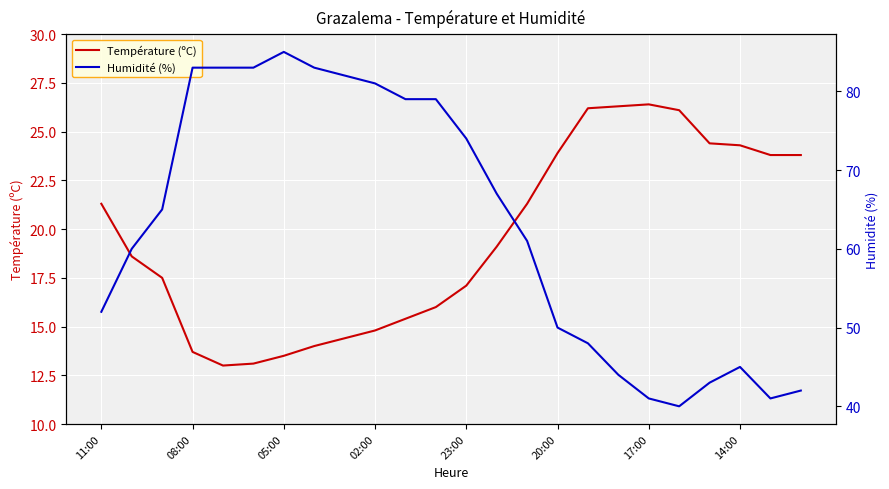

Which series has the largest total across all categories?

Humidité (%)